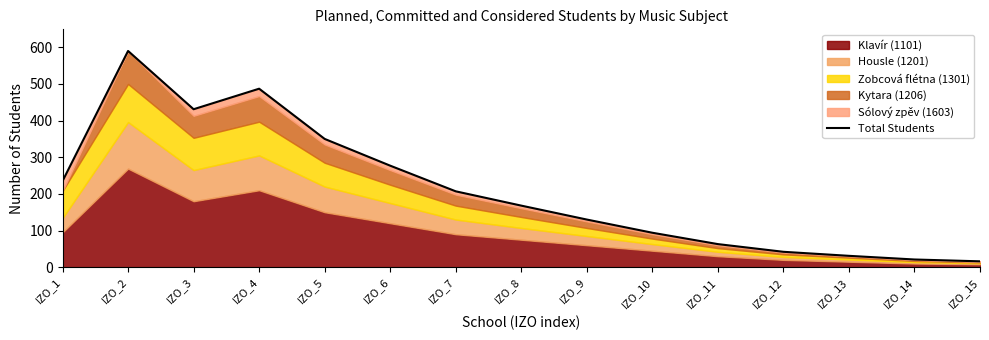

What is the average value?

209